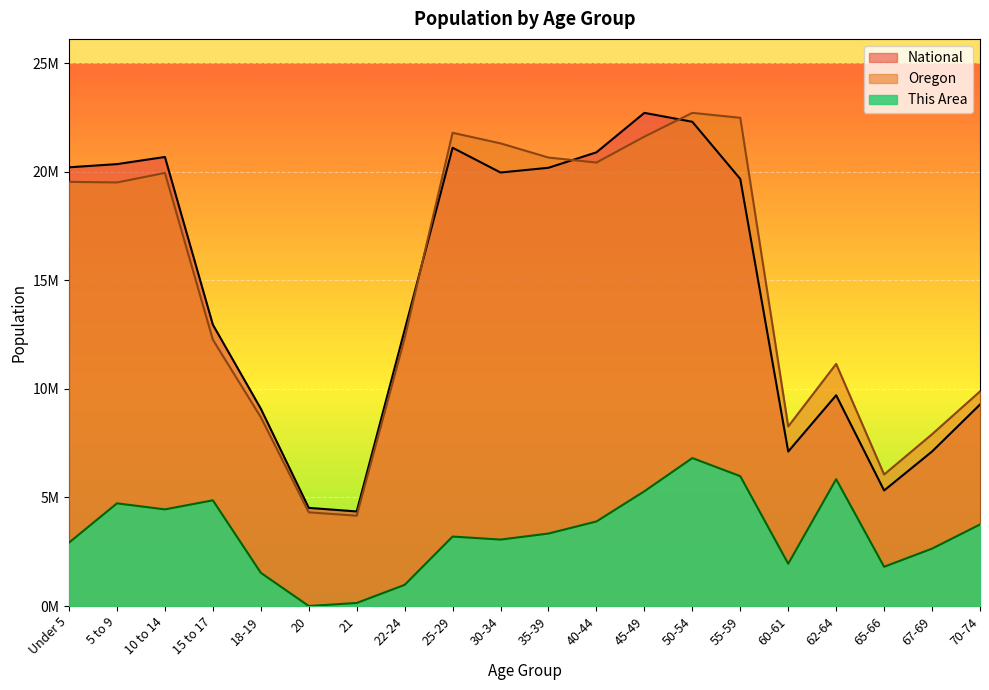

True or false: National and Oregon intersect in this chart.

True